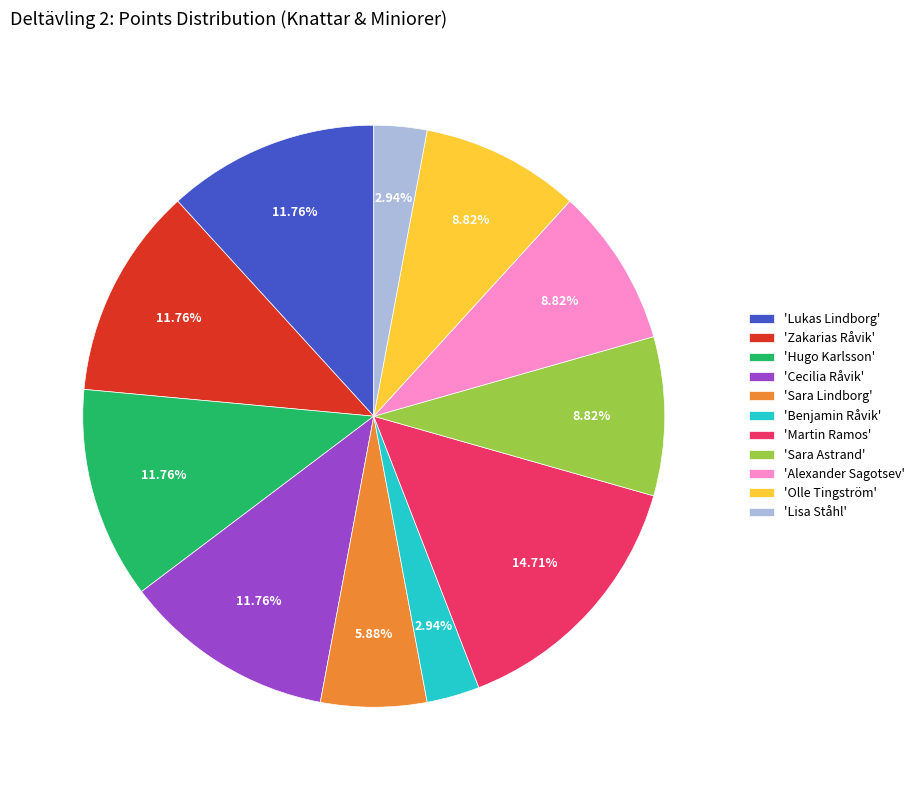

Approximately how many times larger is the value at 'Sara Lindborg' compared to 'Alexander Sagotsev'?

0.7